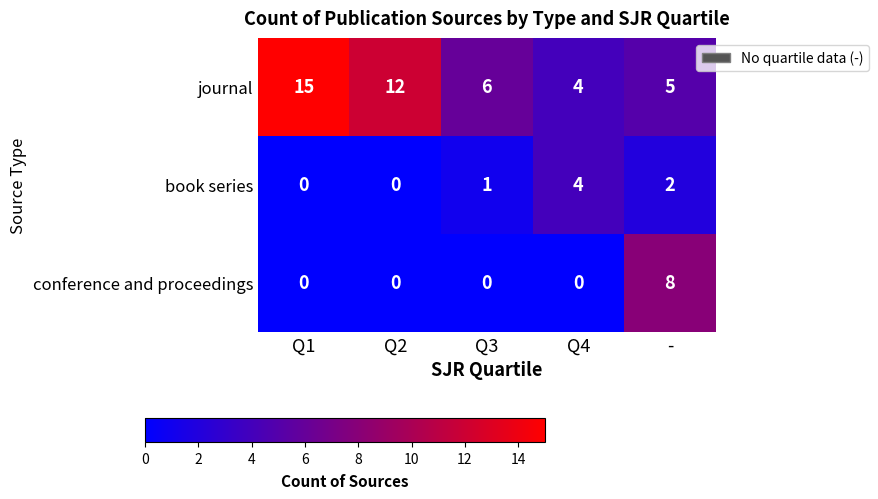

Which series has the largest total across all categories?

journal